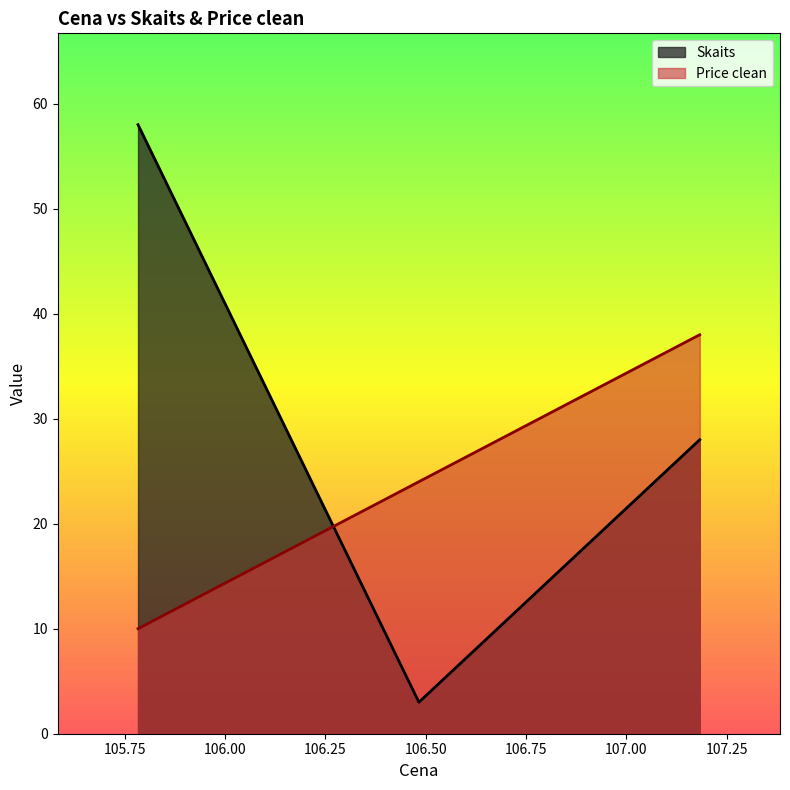

Does the chart display data point markers on the line(s)?

No